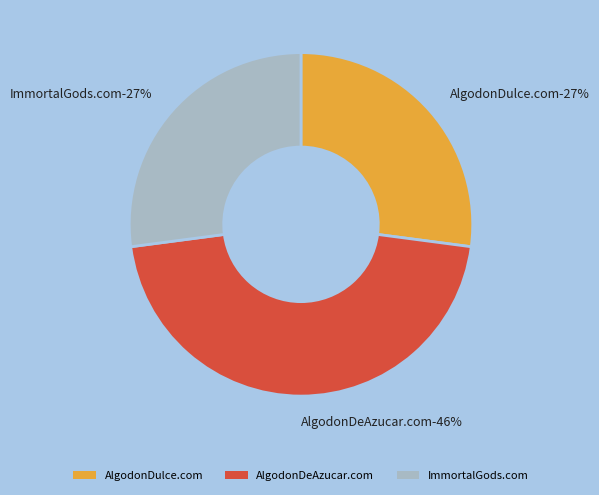

Does any single category account for the majority?

No